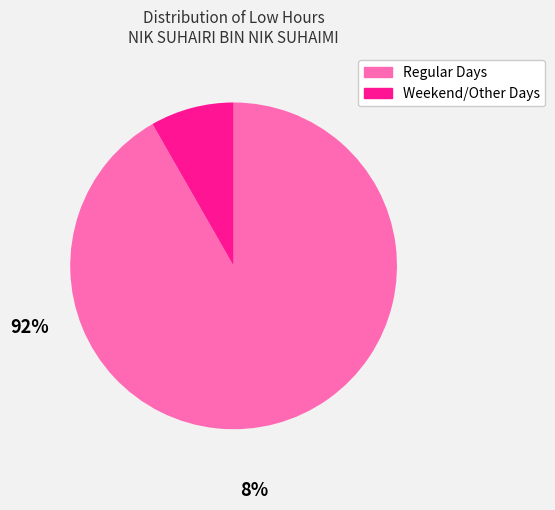

Count the number of slices in the pie.

2